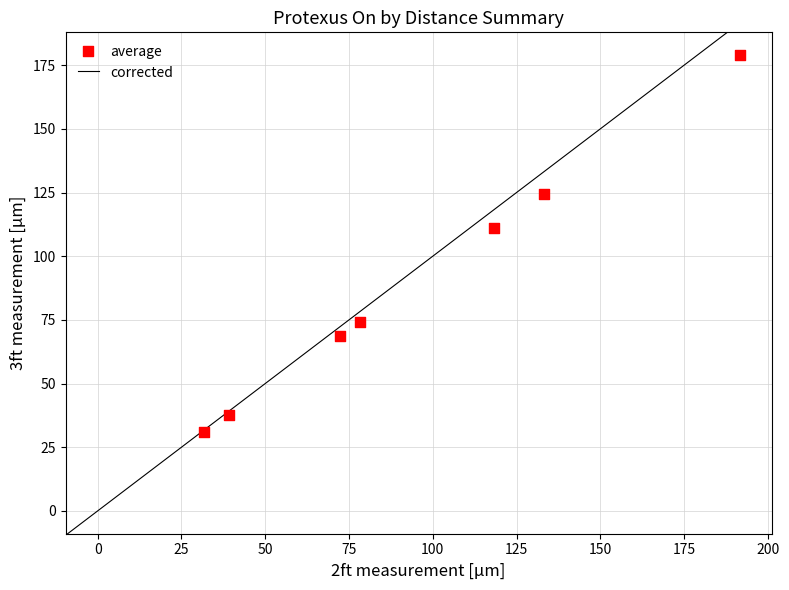

What is the range of Y values (max minus min)?

148.0